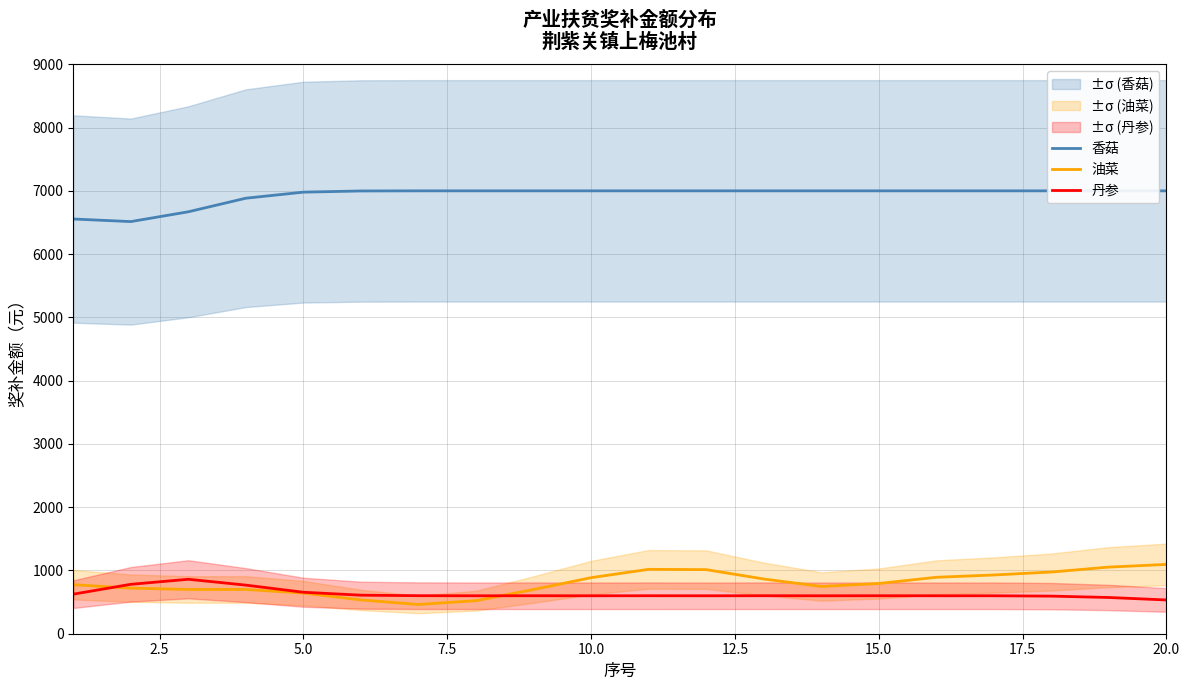

How many values in the 丹参 series exceed 600?

11